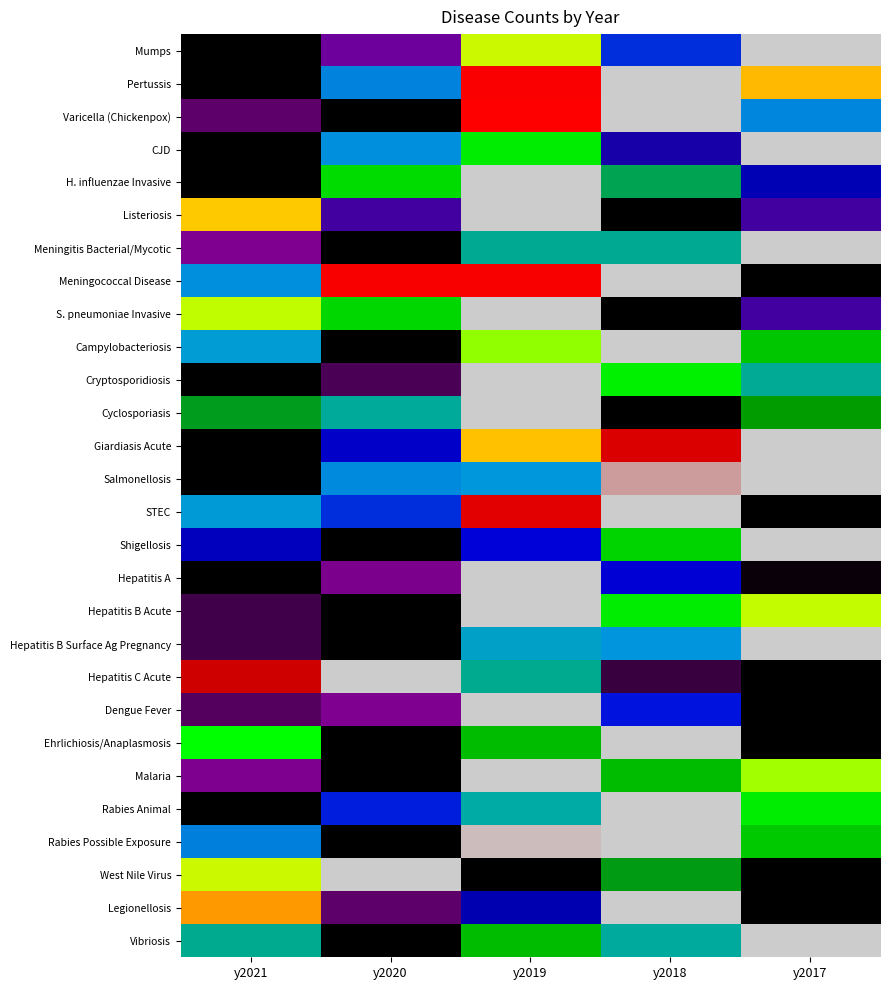

Count the number of data series in this chart.

28